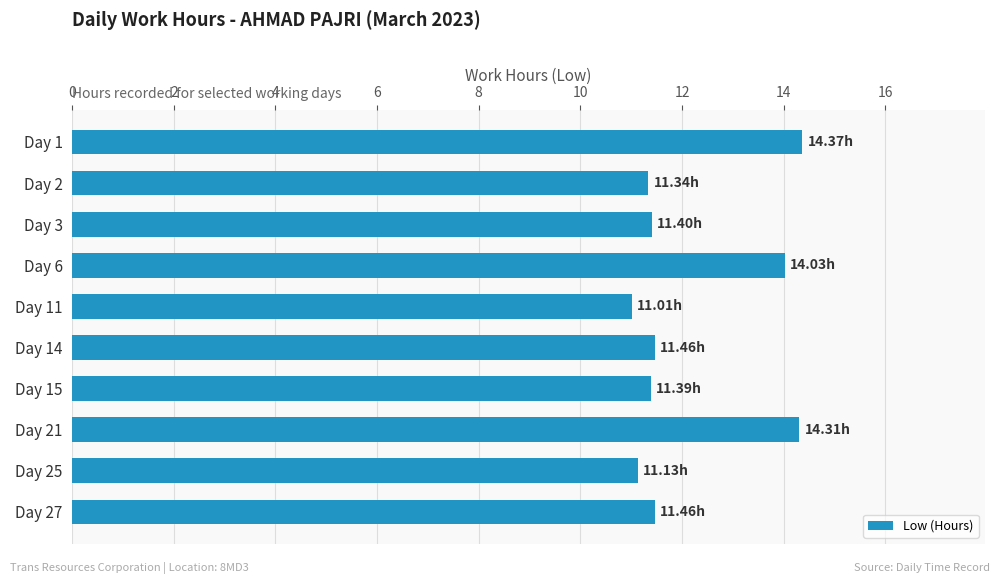

What is the difference between the values at Day 6 and Day 2?

2.7